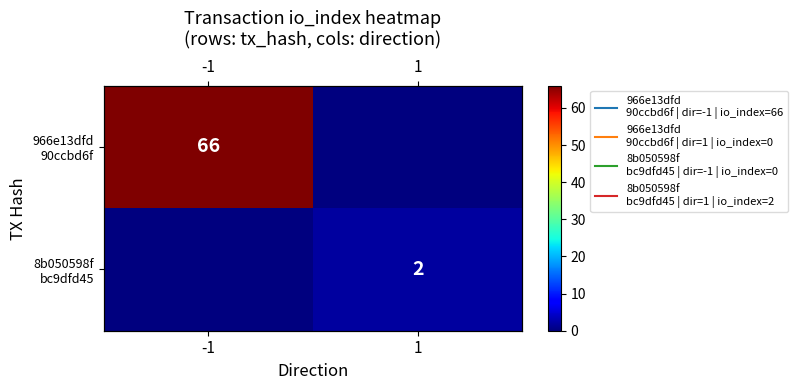

What is the difference between the maximum and minimum values in the 966e13dfd 90ccbd6f series?

66